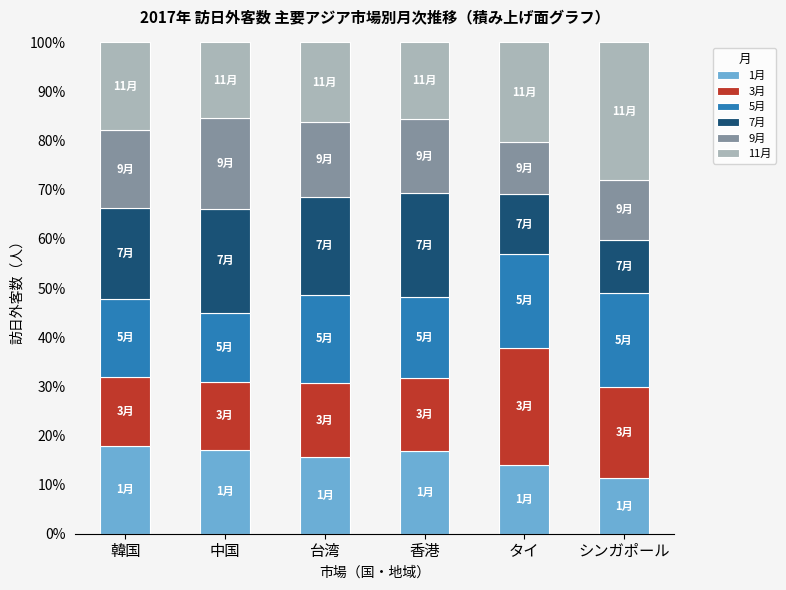

Is it true that 1月 equals 17.9 at 韓国?

True